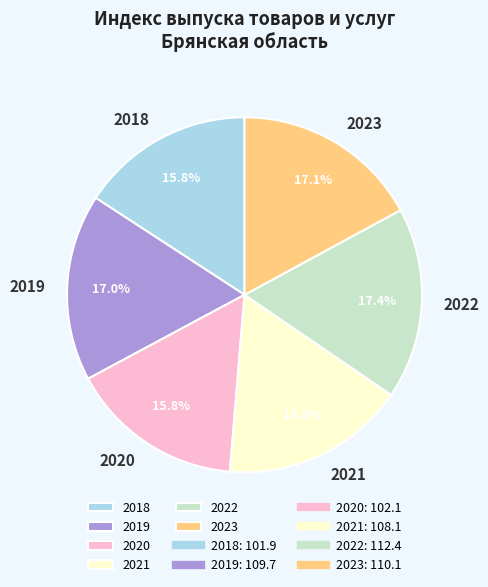

How many segments does this pie chart have?

6